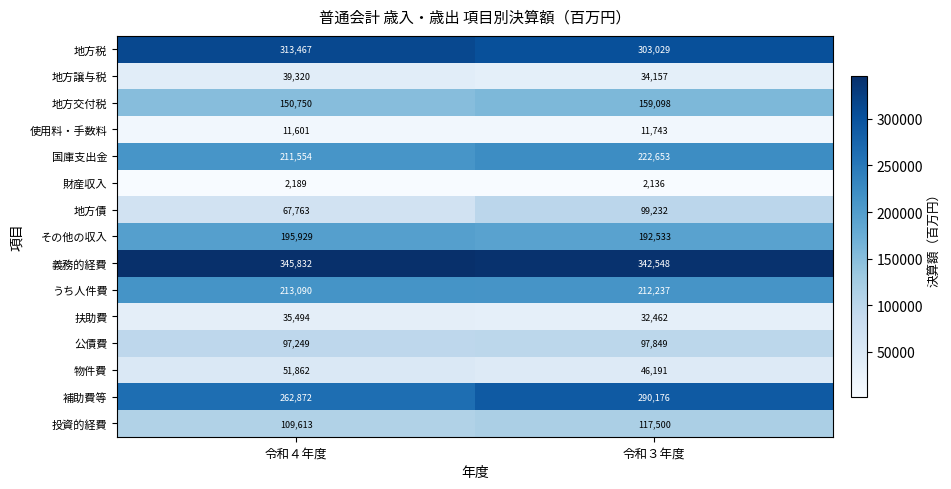

Is it true that 国庫支出金 equals 222653 at 令和３年度?

True